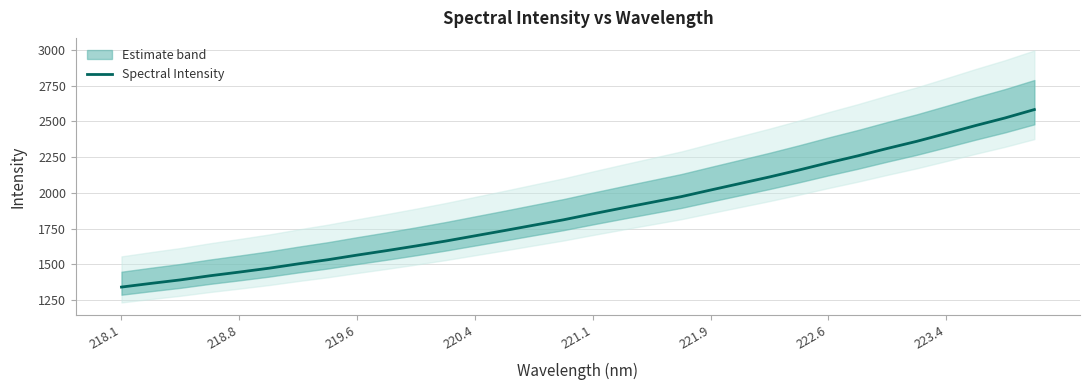

The value of Spectral Intensity at 218.8 is 1971.1. True or false?

False